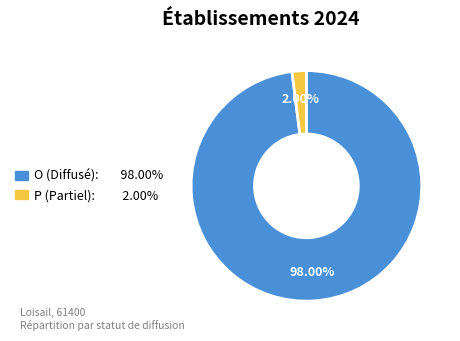

How many segments does this pie chart have?

2